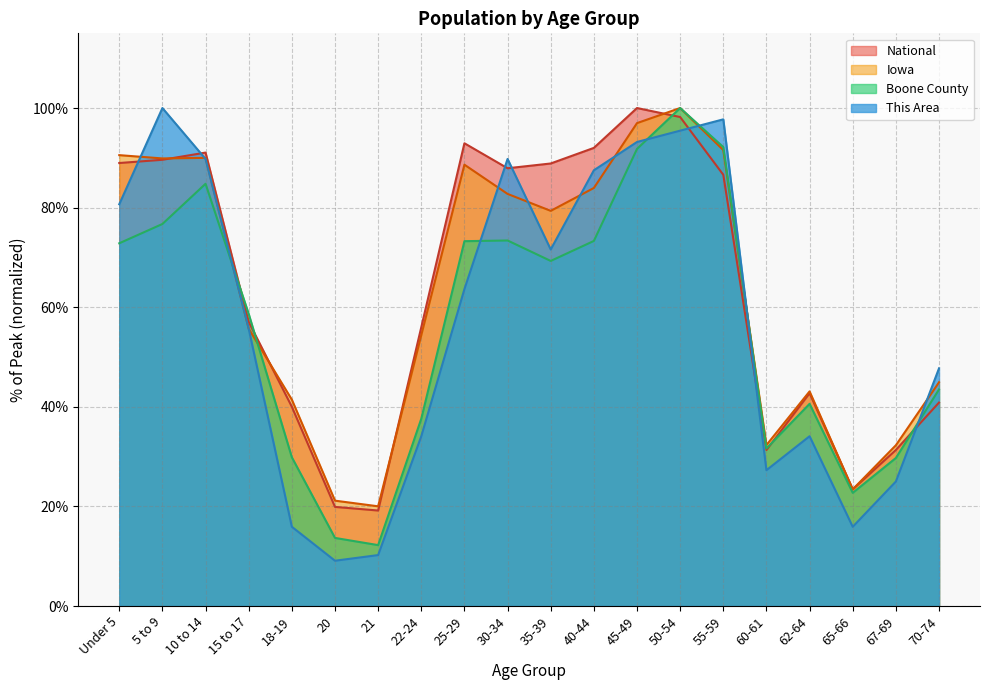

How many lines are shown in the chart?

4